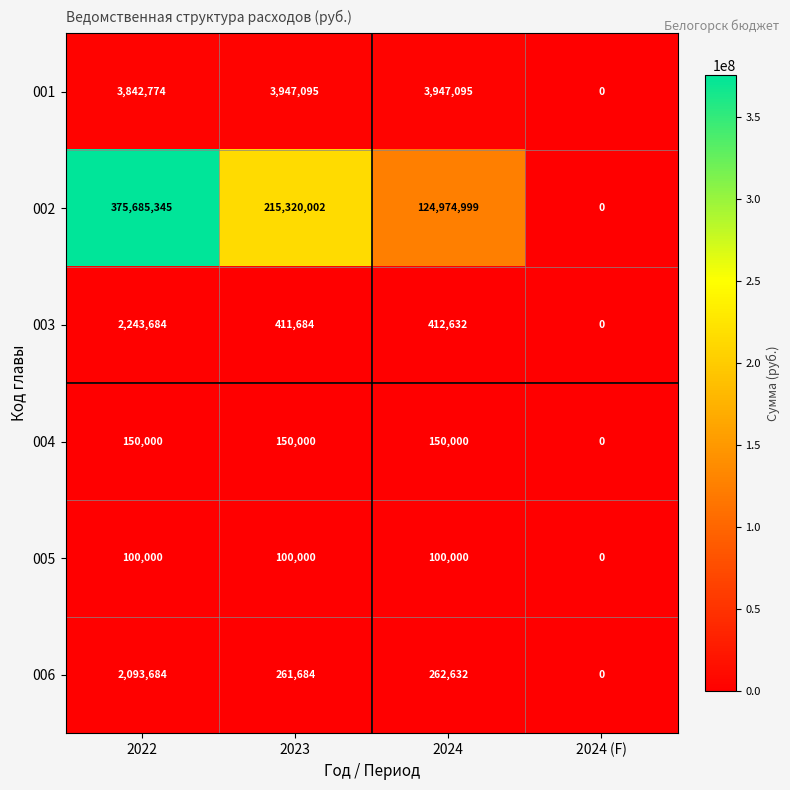

What is the total value across all series at 2022?

384115487